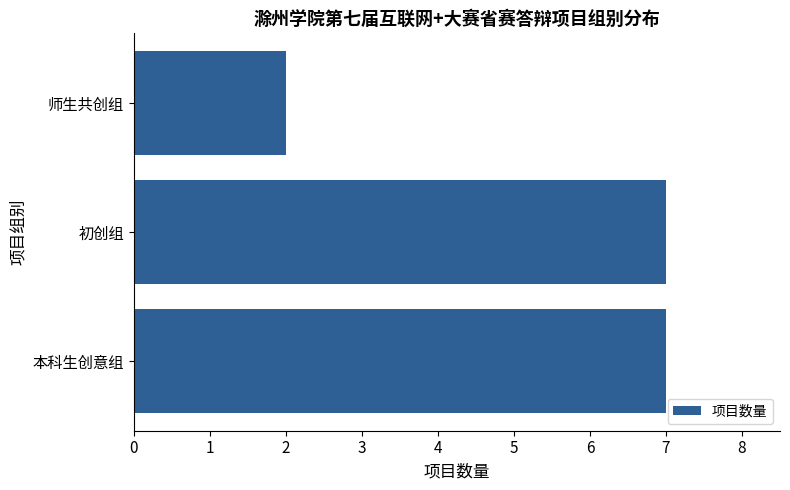

Is it true that the value at 初创组 is 2?

False